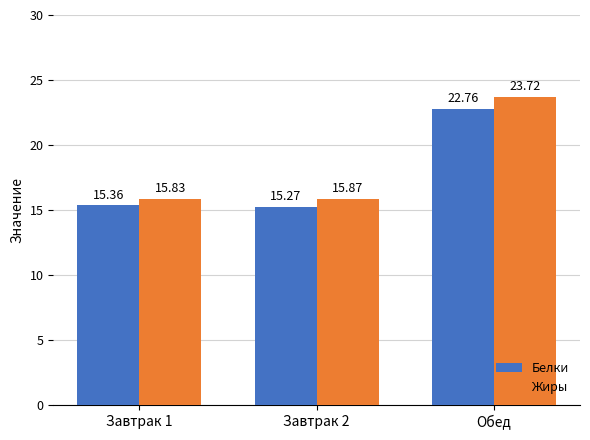

Is the value of Жиры at Завтрак 2 greater than the value of Белки at Завтрак 2?

Yes